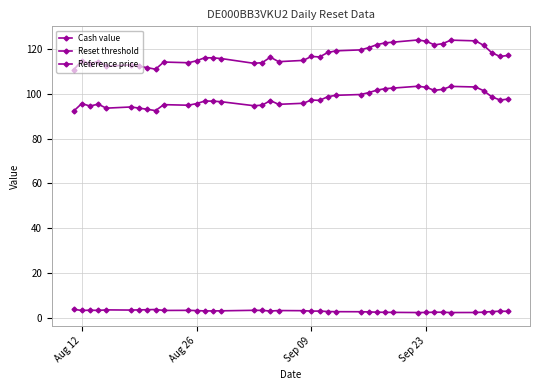

What is the label of the 1st point from the left?

Aug 12